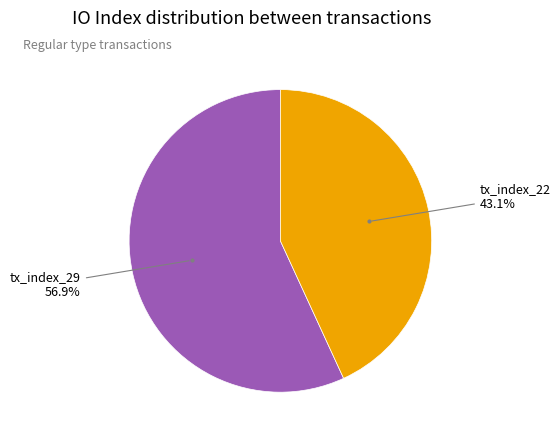

Is there a majority slice in this chart?

Yes